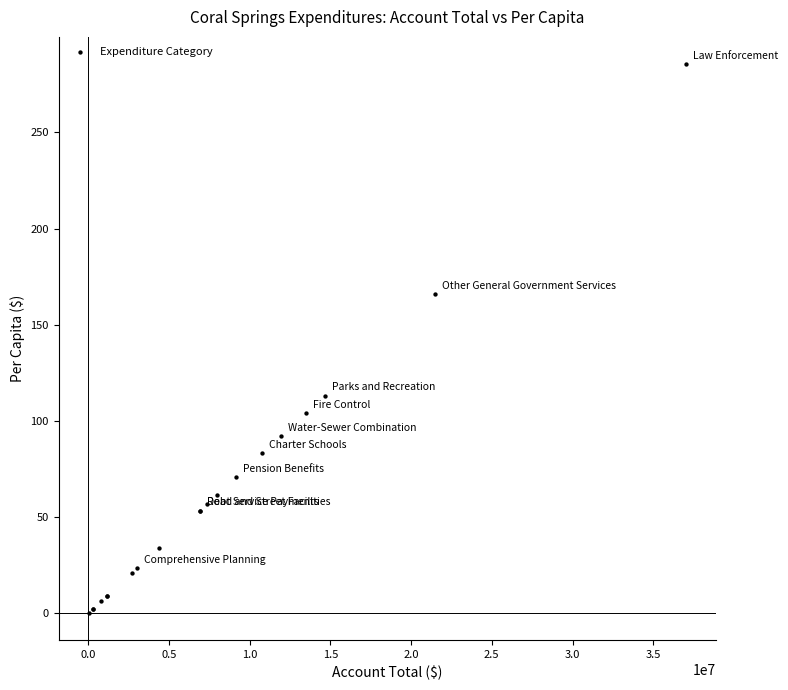

What Y value in the scatter plot is closest to 142?

165.8